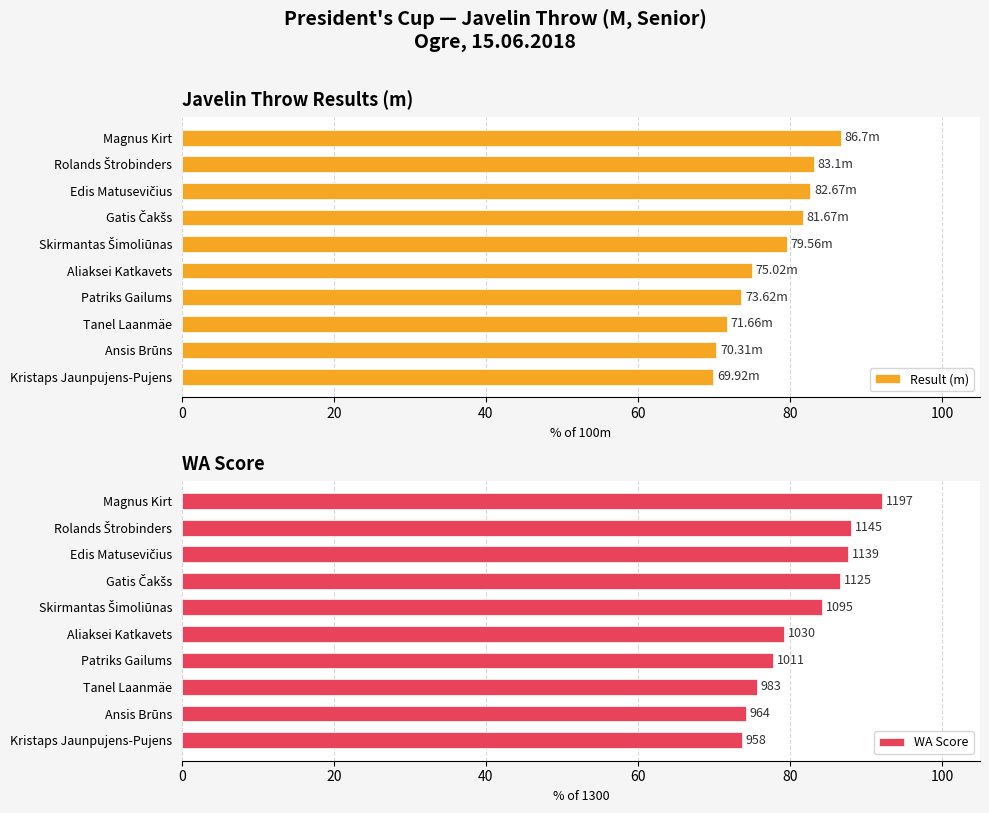

What is the sum of all Result (m) values?

774.2